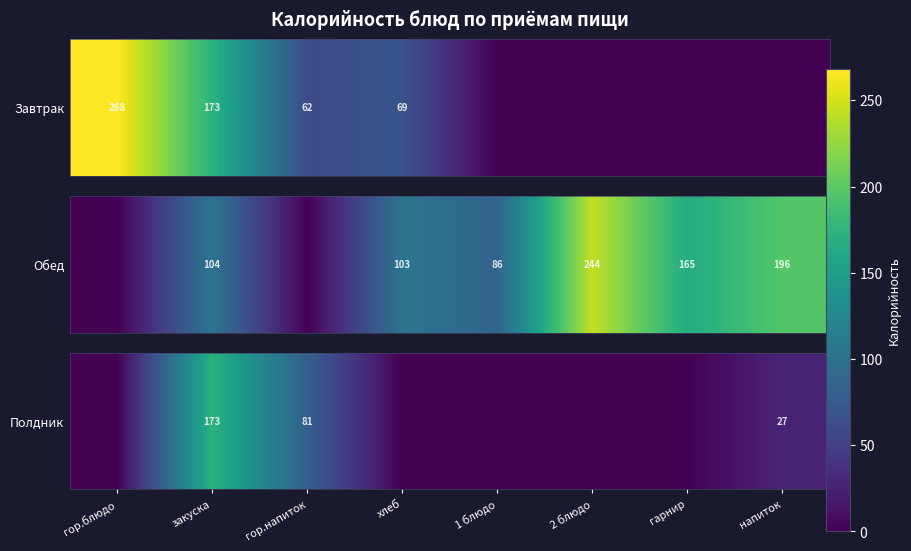

List the labels in order of value, largest first.

закуска, гор.напиток, напиток, гор.блюдо, хлеб, 1 блюдо, 2 блюдо, гарнир